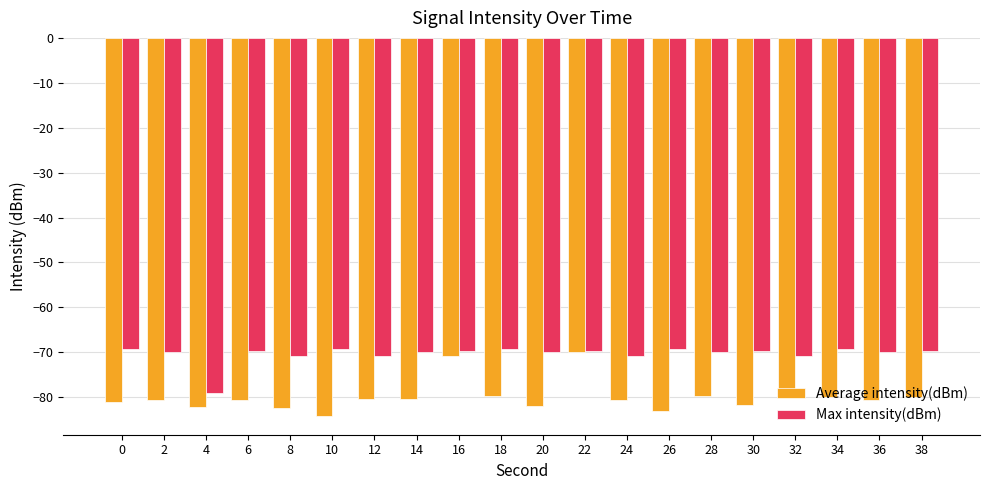

What is the lowest value of the Average intensity(dBm) series?

-84.2